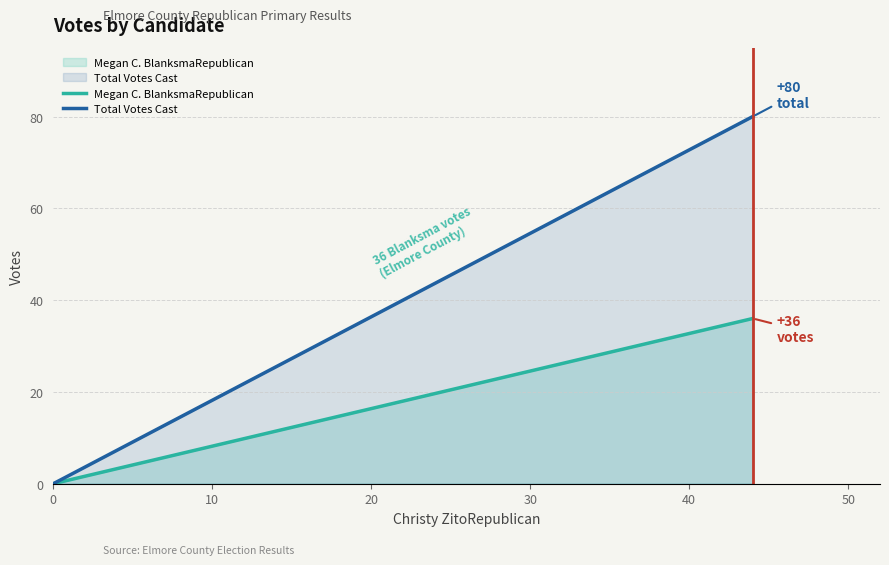

Rank the series by their average value, from lowest to highest.

Megan C. BlanksmaRepublican, Total Votes Cast